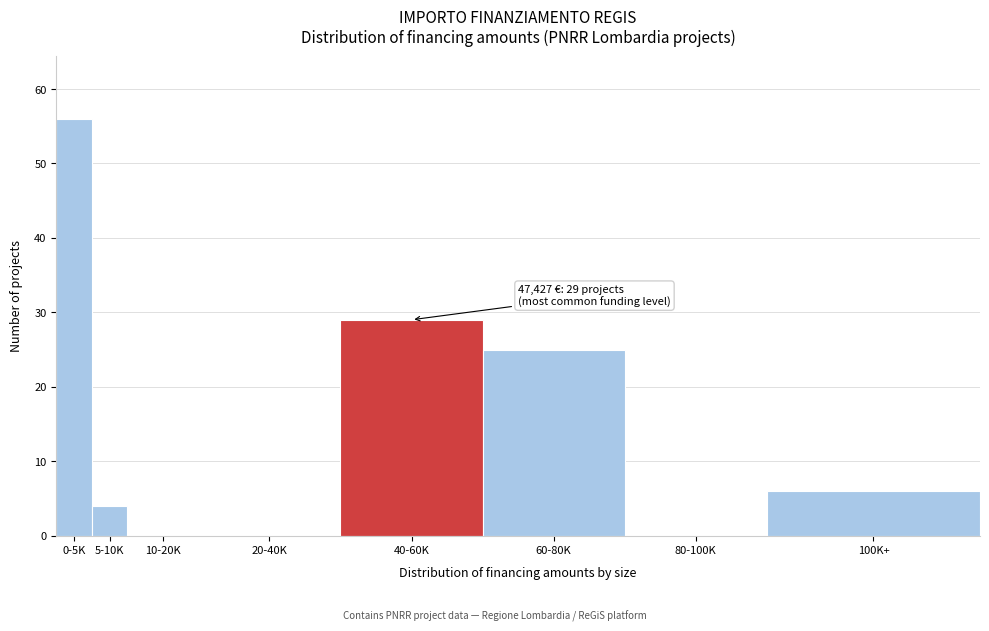

Reading right to left, list all the values displayed in this chart.

100K+=6	80-100K=0	60-80K=25	40-60K=29	20-40K=0	10-20K=0	5-10K=4	0-5K=56